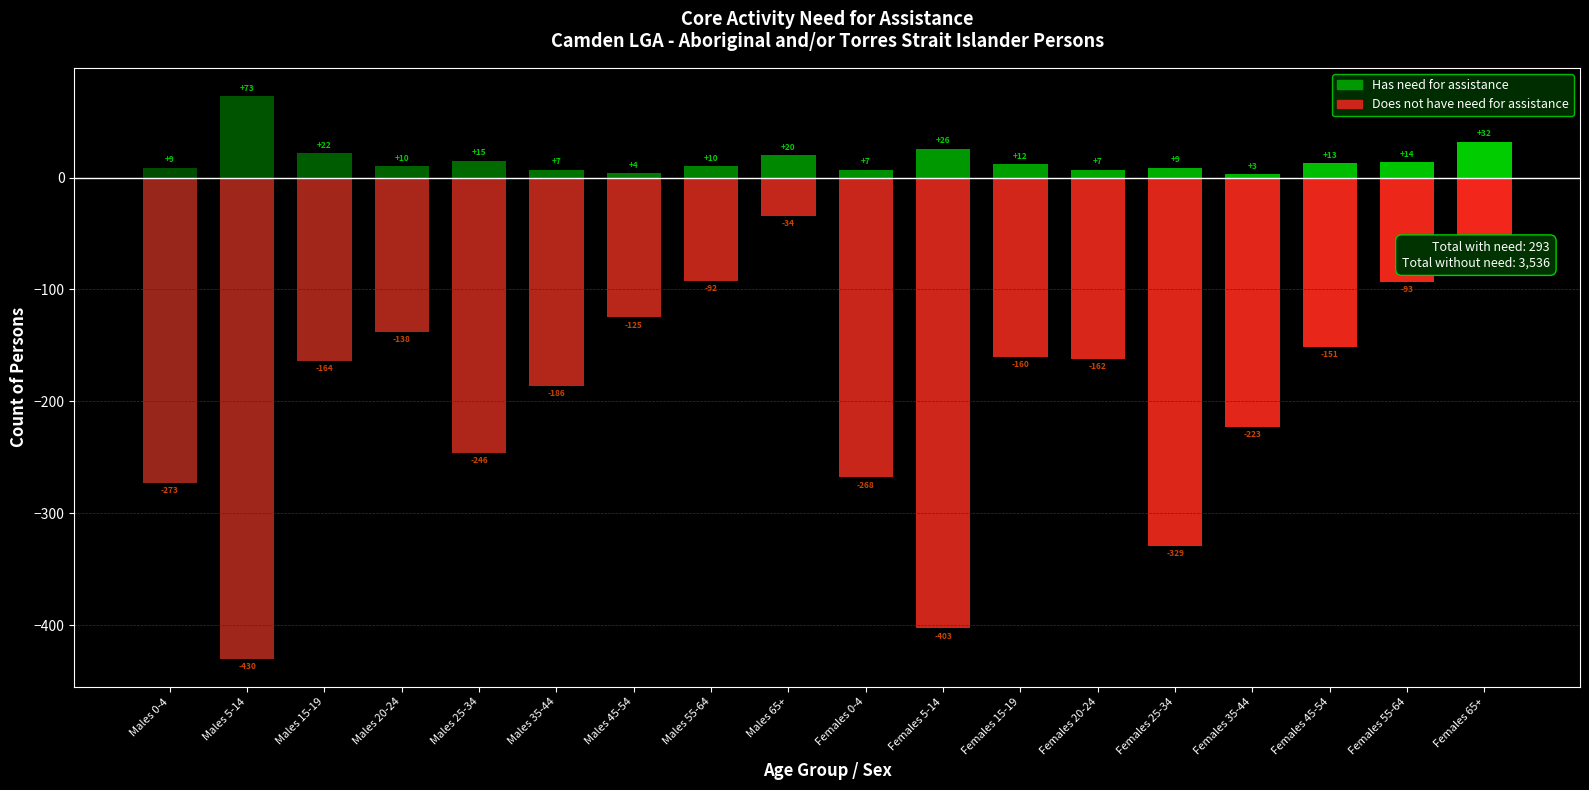

The Does not have need for assistance series shows 125 at Females 0-4. True or false?

False